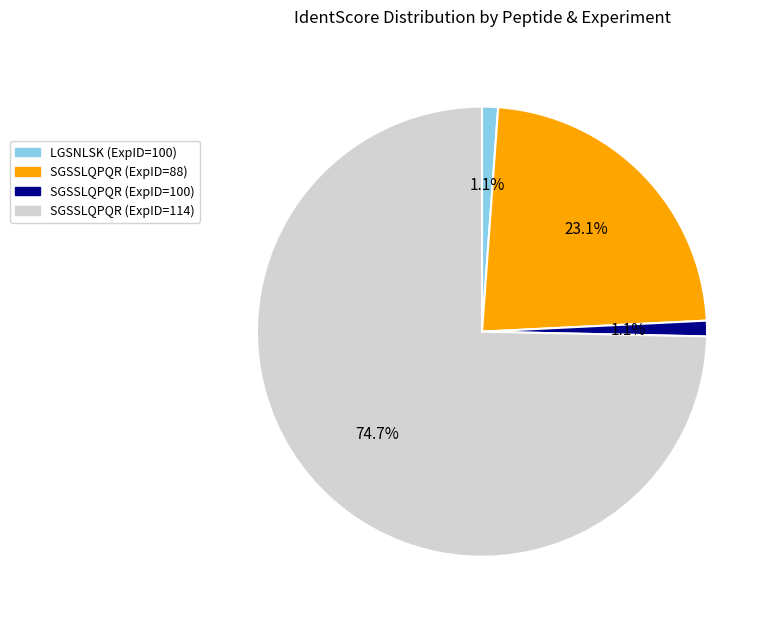

Is there any slice that represents more than half of the pie?

Yes